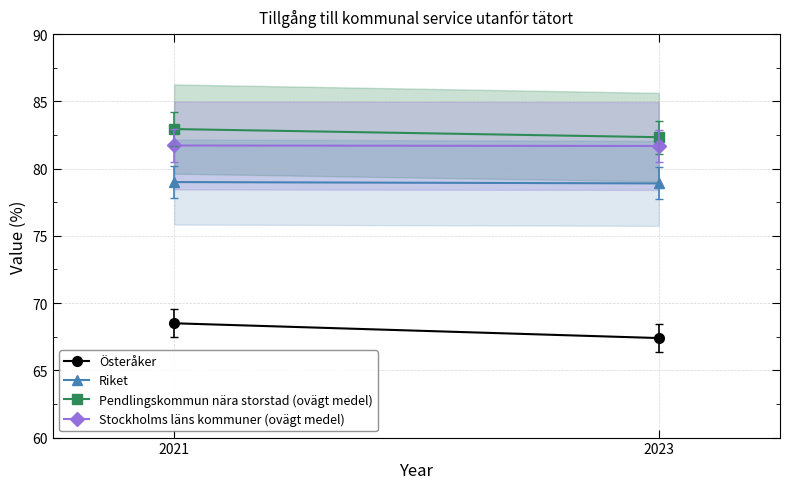

Between 2021 and 2023, which is larger?

2021